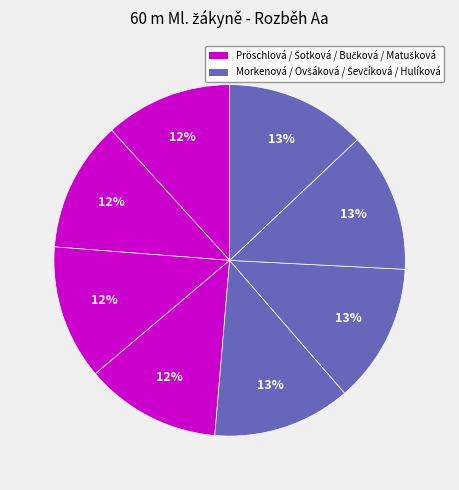

Count the number of slices in the pie.

8